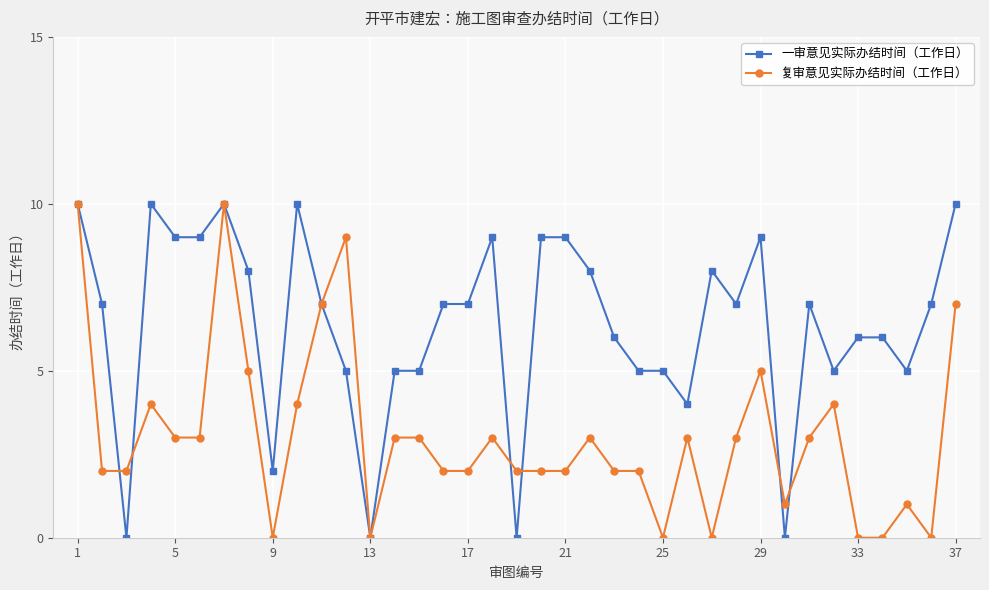

Count the number of categories in the chart.

37